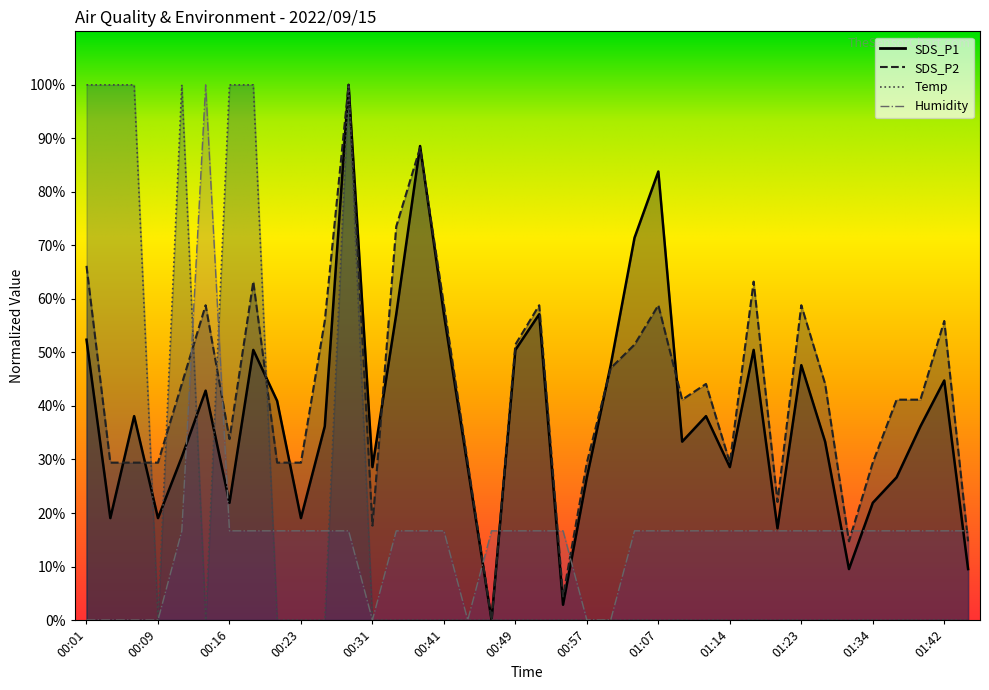

Reading left to right, extract all data points from this chart.

SDS_P1: 52.4	19.0	38.1	19.0	30.5	42.9	21.9	50.5	41.0	19.0	36.2	100.0	28.6	57.1	88.6	57.1	28.6	0.0	50.5	57.1	2.9	26.7	47.6	71.4	83.8	33.3	38.1	28.6	50.5	17.1	47.6	33.3	9.5	21.9	26.7	36.2	44.8	9.5
SDS_P2: 66.2	29.4	29.4	29.4	44.1	58.8	33.8	63.2	29.4	29.4	55.9	100.0	17.6	73.5	88.2	58.8	29.4	0.0	51.5	58.8	4.4	29.4	47.1	51.5	58.8	41.2	44.1	29.4	63.2	22.1	58.8	44.1	14.7	29.4	41.2	41.2	55.9	14.7
Temp: 100.0	100.0	100.0	0.0	100.0	0.0	100.0	100.0	0.0	0.0	0.0	100.0	0.0	0.0	0.0	0.0	0.0	0.0	0.0	0.0	0.0	0.0	0.0	0.0	0.0	0.0	0.0	0.0	0.0	0.0	0.0	0.0	0.0	0.0	0.0	0.0	0.0	0.0
Humidity: 0.0	0.0	0.0	0.0	16.7	100.0	16.7	16.7	16.7	16.7	16.7	16.7	0.0	16.7	16.7	16.7	0.0	16.7	16.7	16.7	16.7	0.0	0.0	16.7	16.7	16.7	16.7	16.7	16.7	16.7	16.7	16.7	16.7	16.7	16.7	16.7	16.7	16.7